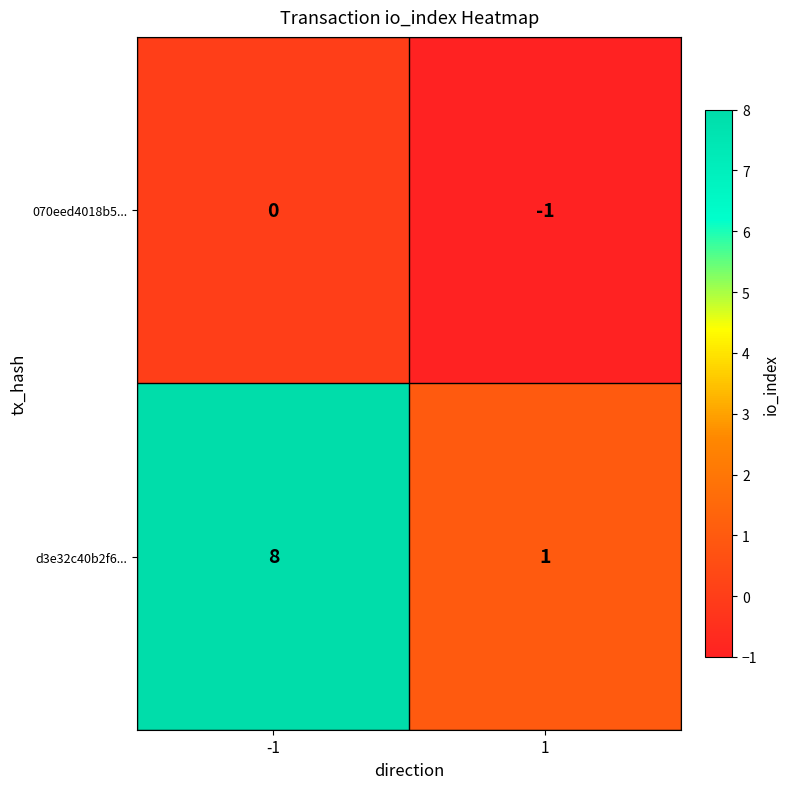

Which series changed the most between -1 and 1?

d3e32c40b2f6...